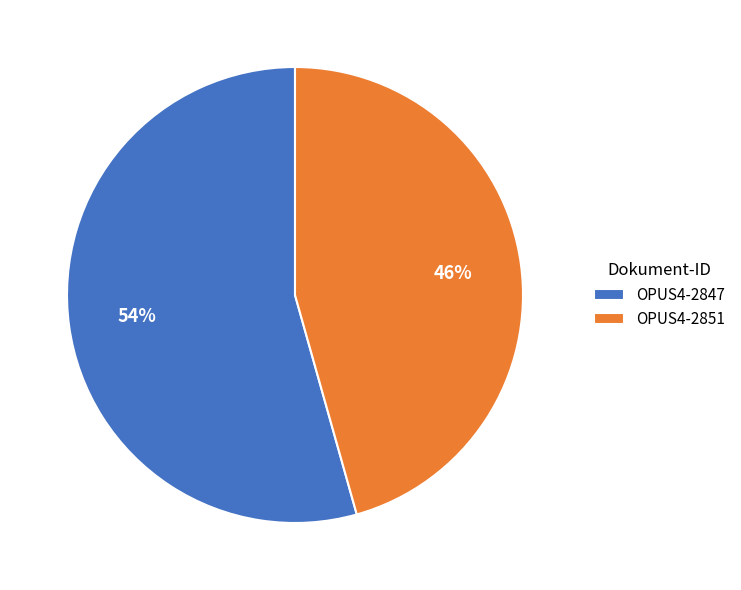

Rank the categories by value from lowest to highest.

OPUS4-2851, OPUS4-2847